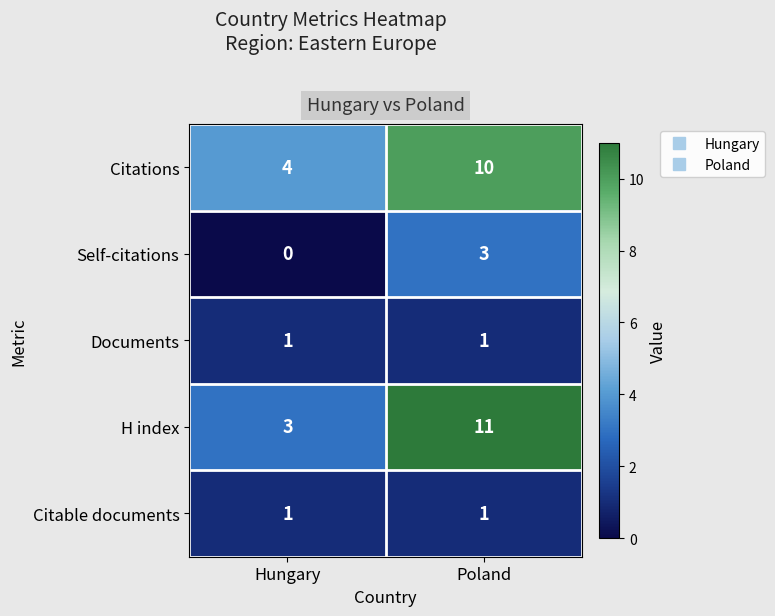

Reading left to right, extract all data points from this chart.

Citations: 4	10
Self-citations: 0	3
Documents: 1	1
H index: 3	11
Citable documents: 1	1